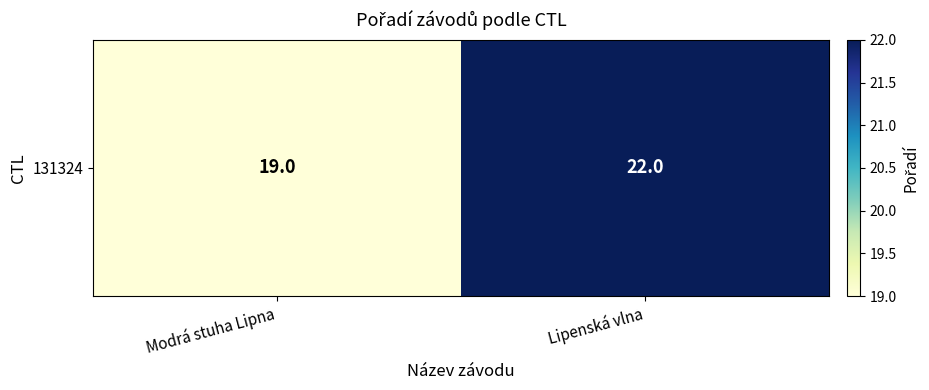

How many values are between 19 and 22?

2